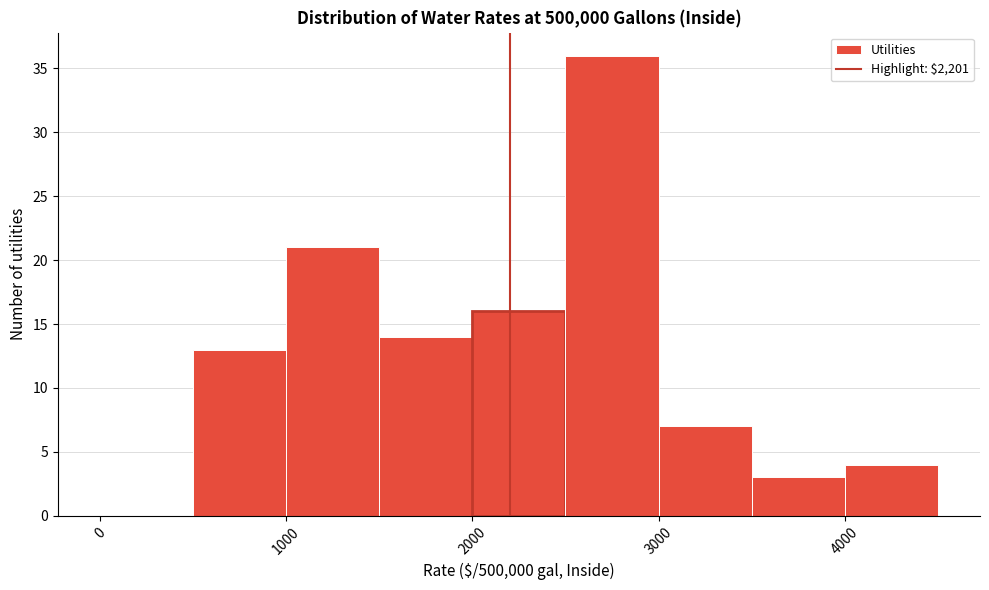

Reading left to right, list every bar in this chart as the range it spans on the x-axis followed by its height. The values are not printed on the chart, so give them approximately, as read against the axis.

0 to 500: 0
500 to 1000: 13
1000 to 1500: 21
1500 to 2000: 14
2000 to 2500: 16
2500 to 3000: 36
3000 to 3500: 7
3500 to 4000: 3
4000 to 4500: 4